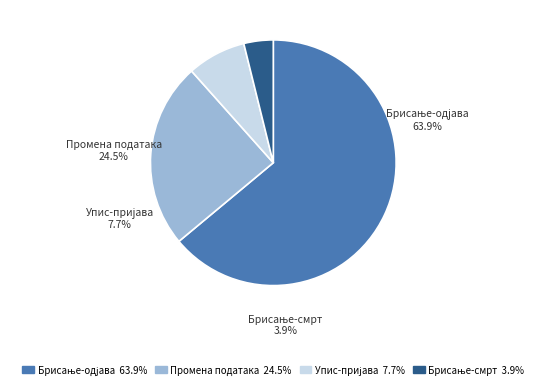

How many segments does this pie chart have?

4